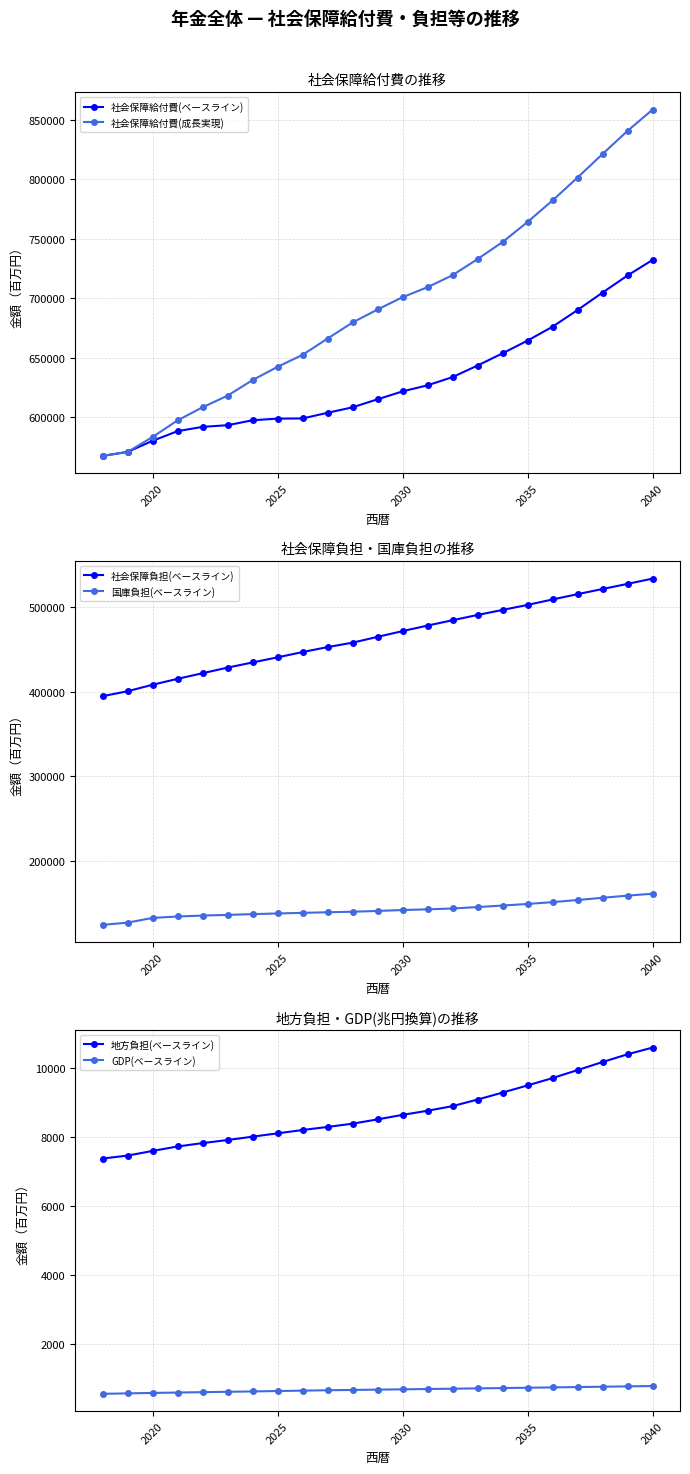

What is the lowest value of the 社会保障給付費(成長実現) series?

567230.1